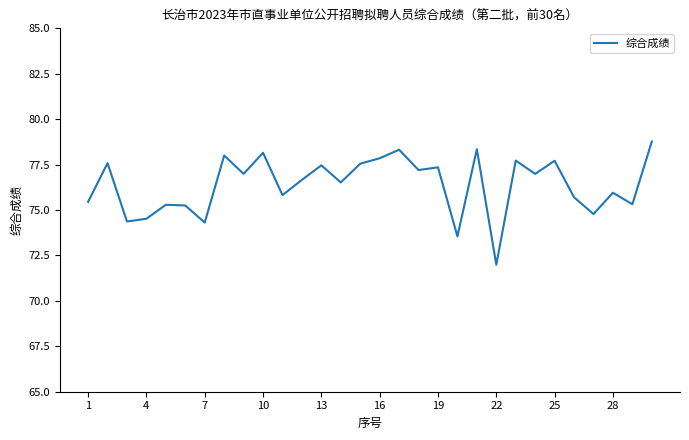

What is the maximum value shown in the chart?

78.8